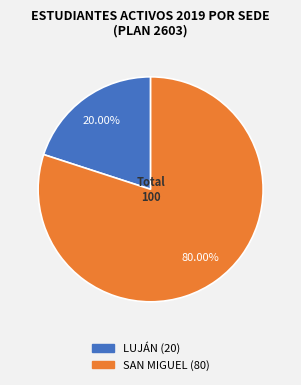

Which category has the smallest portion of the pie?

LUJÁN